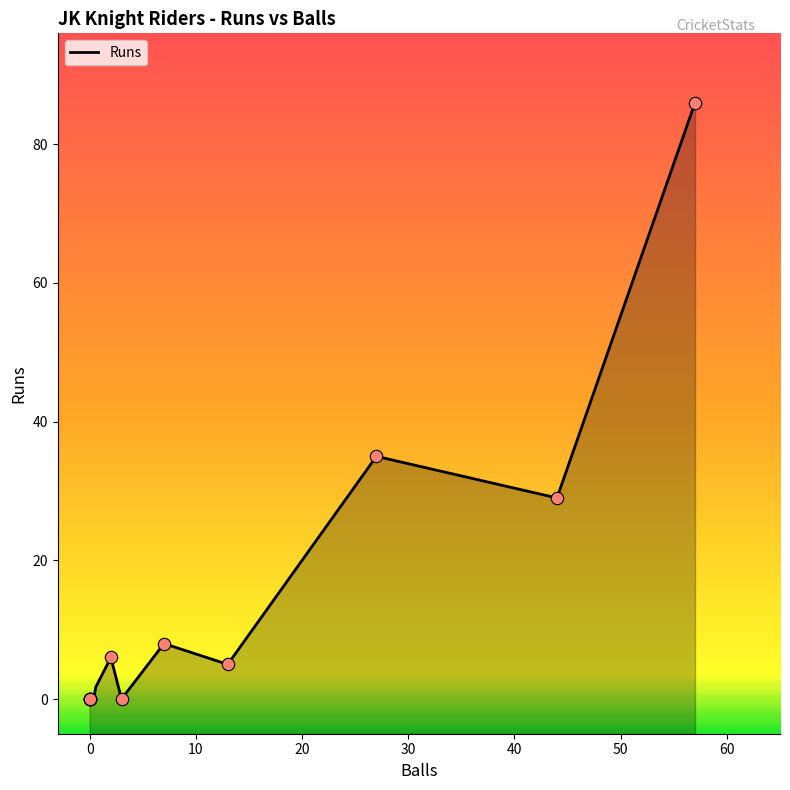

At how many categories does at least one series exceed 50?

1